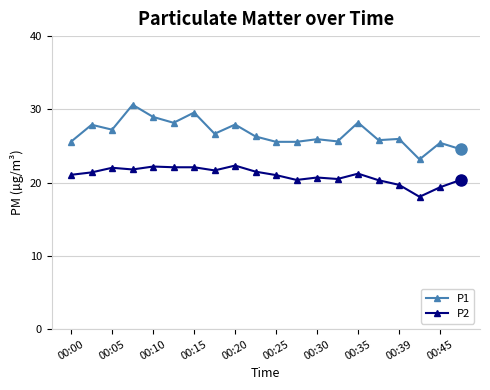

True or false: P1 has more than 1 interior local peaks.

True